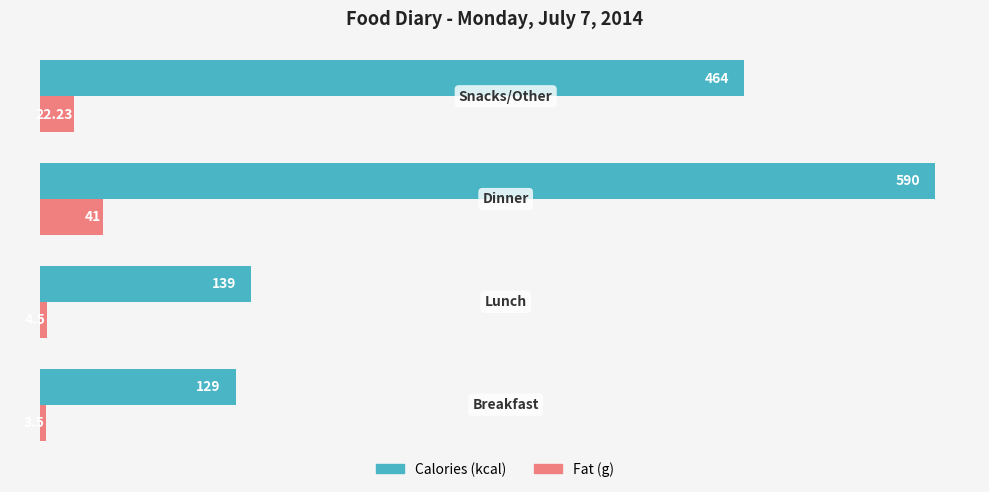

How many data points in Fat (g) are above 22?

2